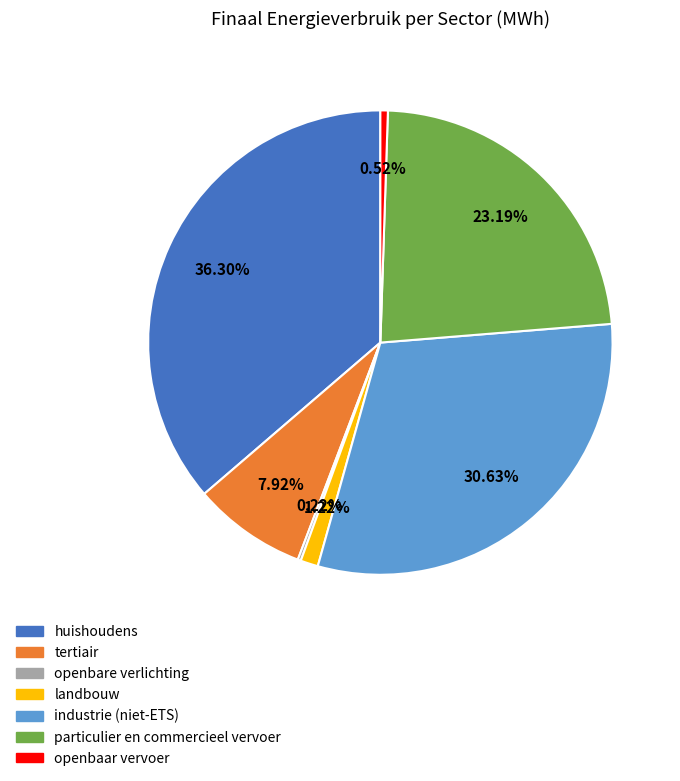

To the nearest percent, what is the difference between the largest and smallest slice percentages?

36%